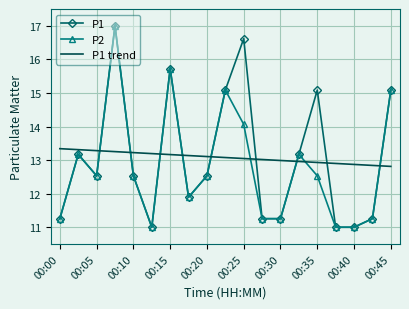

What is the greatest value displayed?

17.0